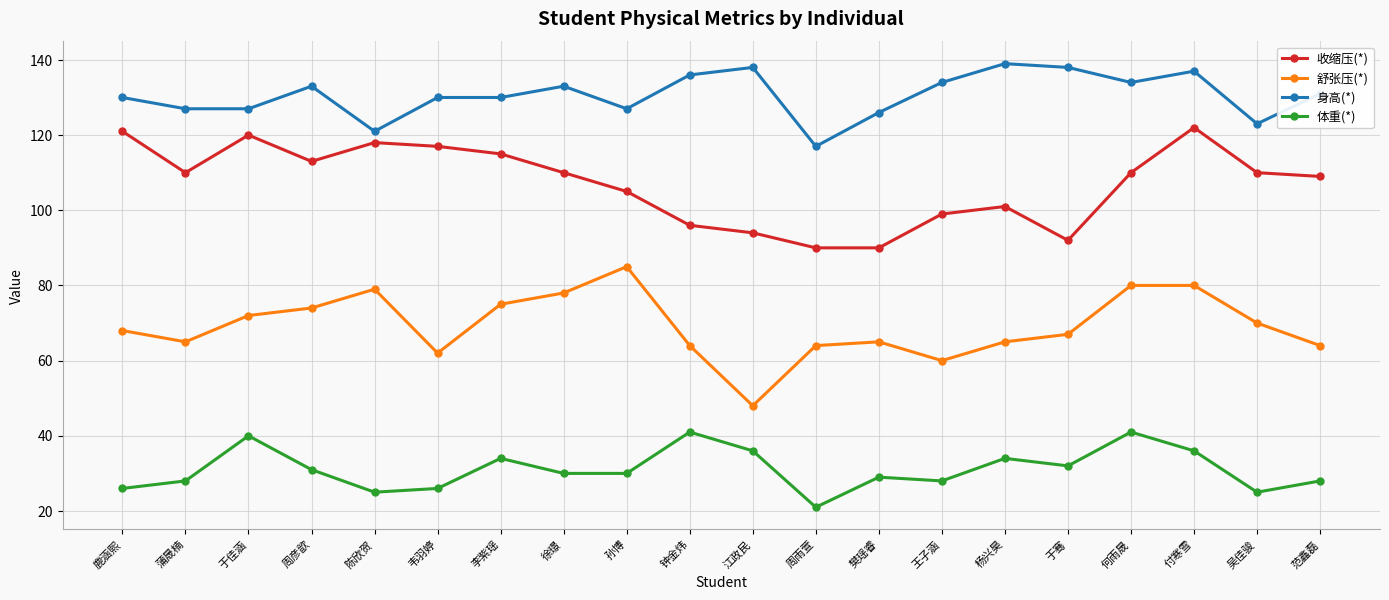

List the series in order of their peak value, lowest first.

体重(*), 舒张压(*), 收缩压(*), 身高(*)